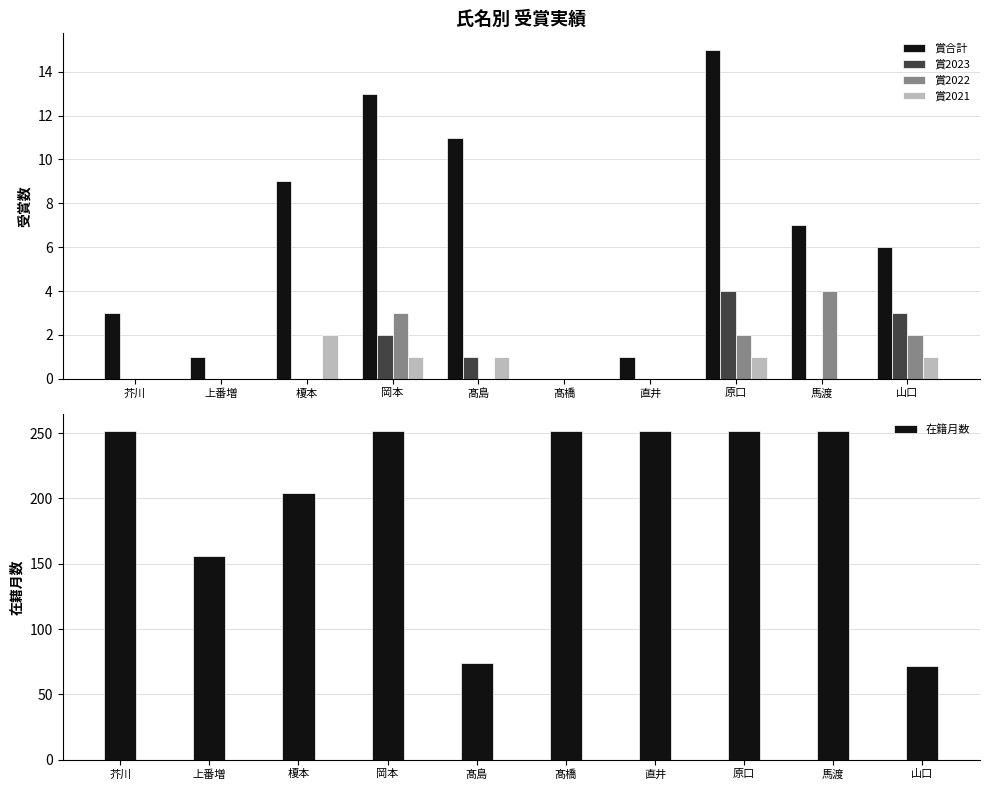

What is the label of the 7th bar from the left?

直井